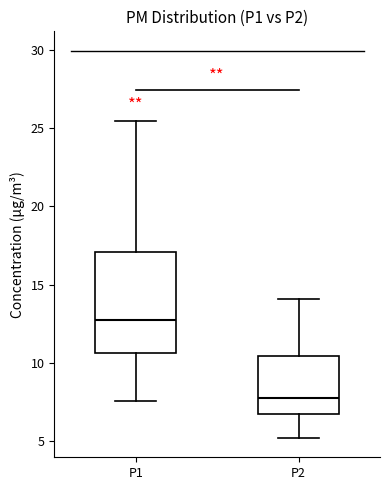

Reading left to right, read every box against the y-axis: the position of its median line, the range the box covers, and the ends of its whiskers. The values are not printed on the chart, so give them approximately, as read against the axis.

P1: median 12.5, box 10.5 to 17.0, whiskers 7.5 to 25.5
P2: median 8.0, box 7.0 to 10.5, whiskers 5.0 to 14.0